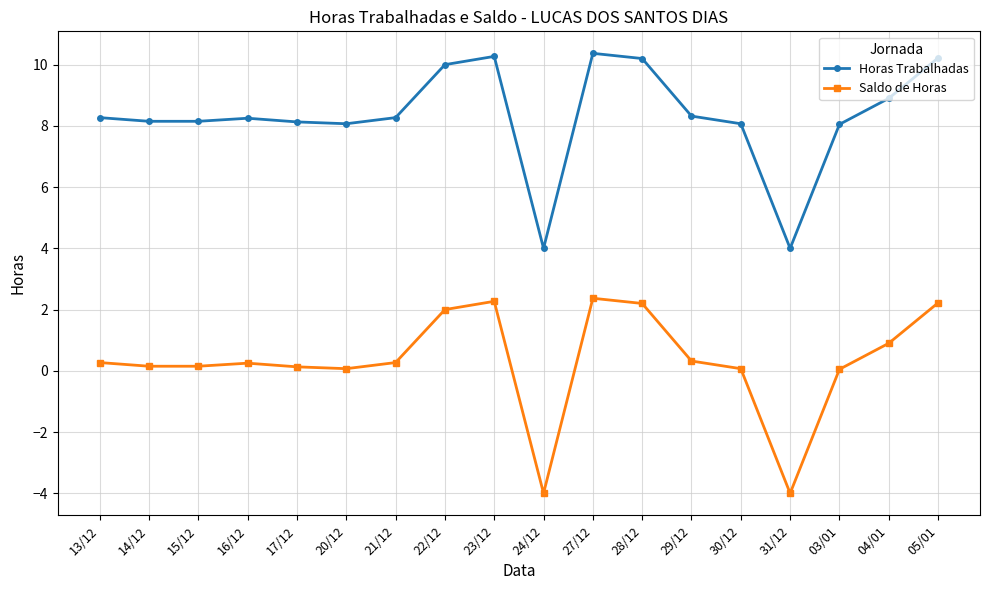

What is the maximum value for Saldo de Horas?

2.4